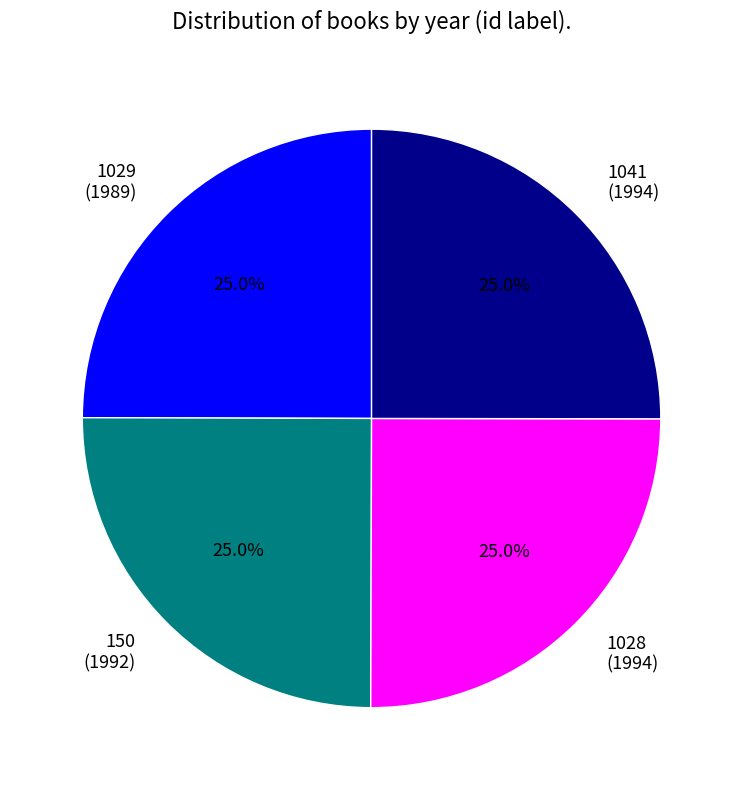

What is the ratio of the value at 1028 to the value at 1041?

1.0